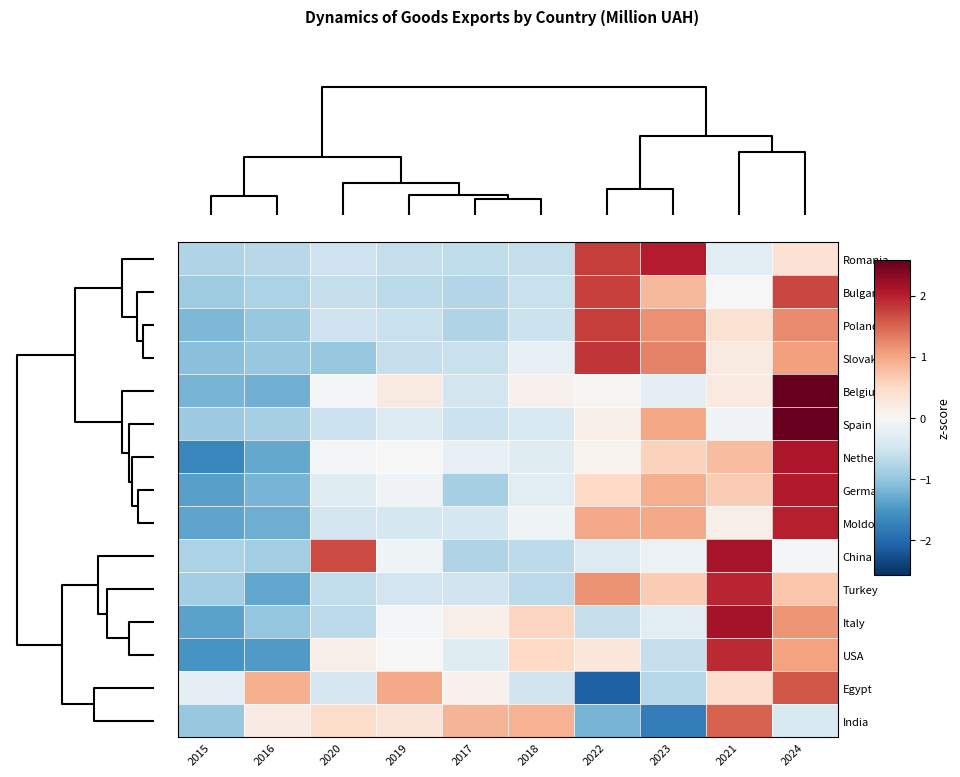

What is the spread (max minus min) of values at 2024?

3.0